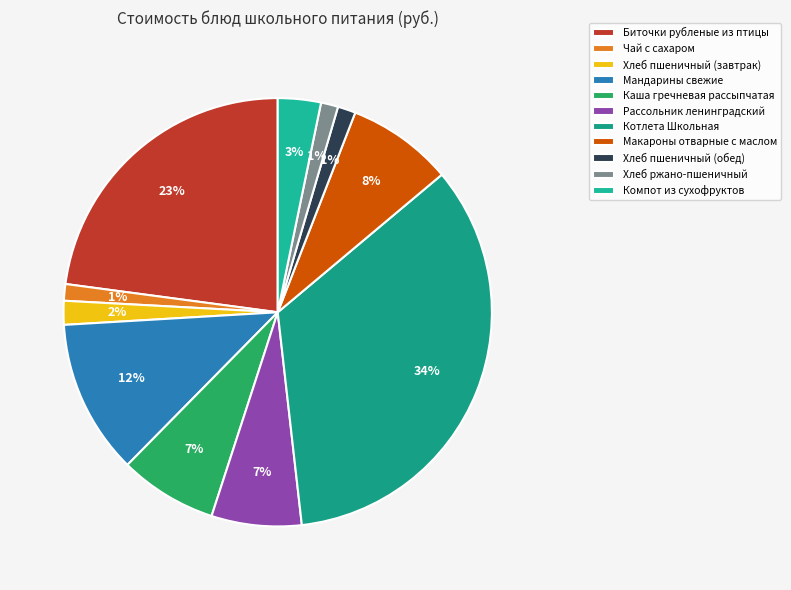

Count the number of slices in the pie.

11